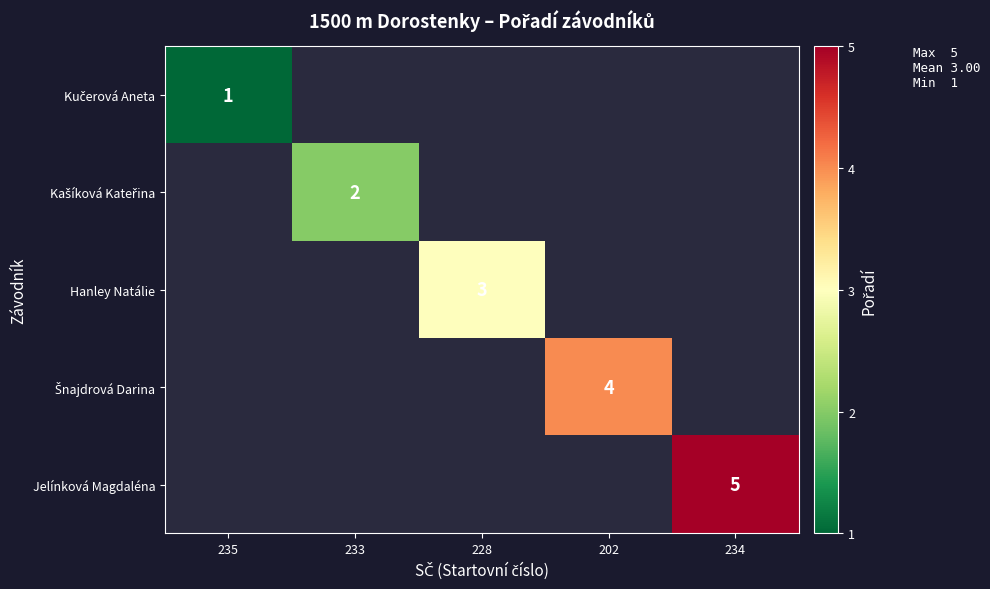

What is the greatest value displayed?

5.0